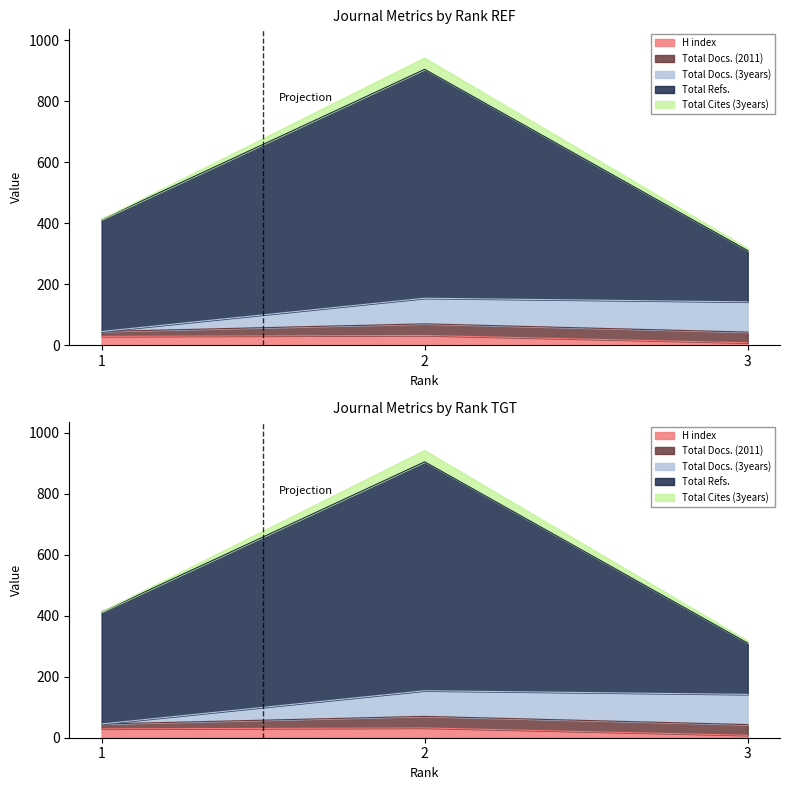

At which category is the sum across all series the highest?

2